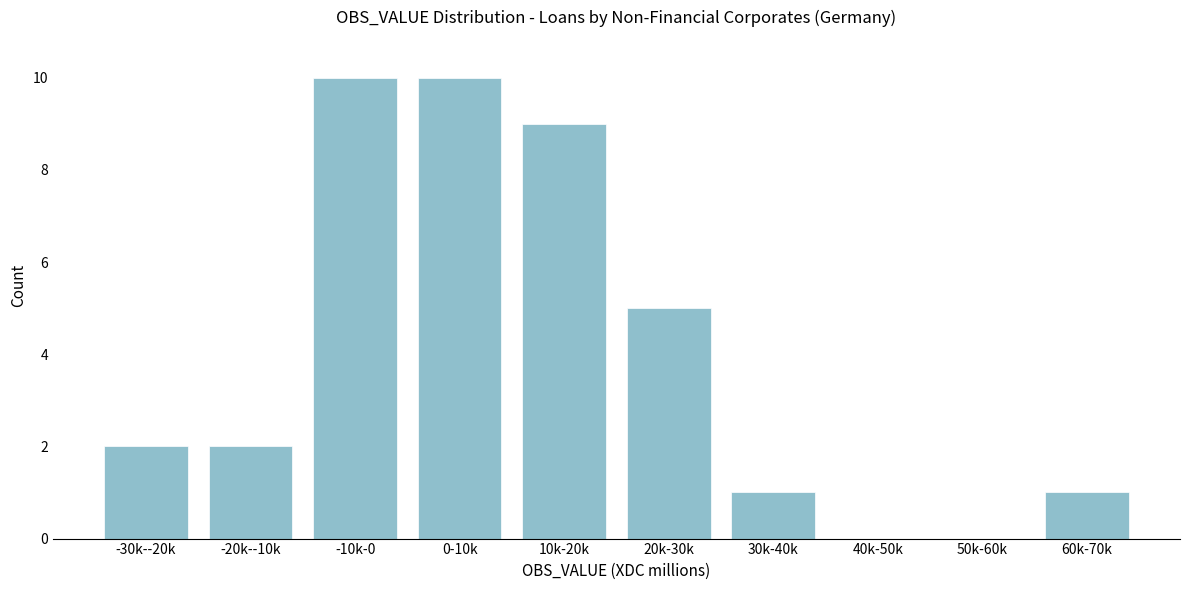

Reading right to left, extract all data points from this chart.

60k-70k=1	50k-60k=0	40k-50k=0	30k-40k=1	20k-30k=5	10k-20k=9	0-10k=10	-10k-0=10	-20k--10k=2	-30k--20k=2